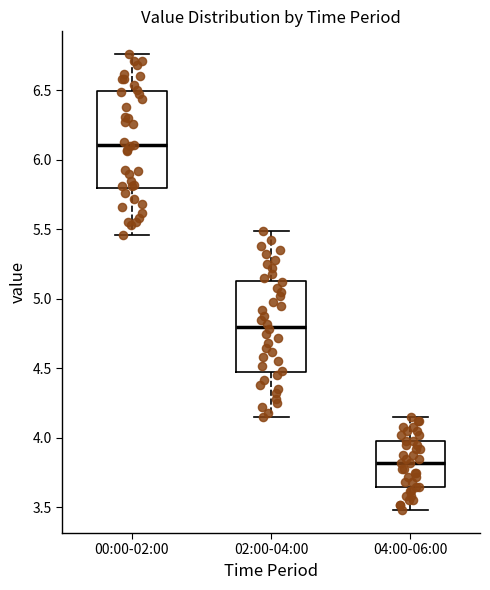

Reading left to right, read every box against the y-axis: the position of its median line, the range the box covers, and the ends of its whiskers. The values are not printed on the chart, so give them approximately, as read against the axis.

00:00-02:00: median 6.10, box 5.80 to 6.50, whiskers 5.45 to 6.75
02:00-04:00: median 4.80, box 4.45 to 5.15, whiskers 4.15 to 5.50
04:00-06:00: median 3.80, box 3.65 to 4.00, whiskers 3.50 to 4.15